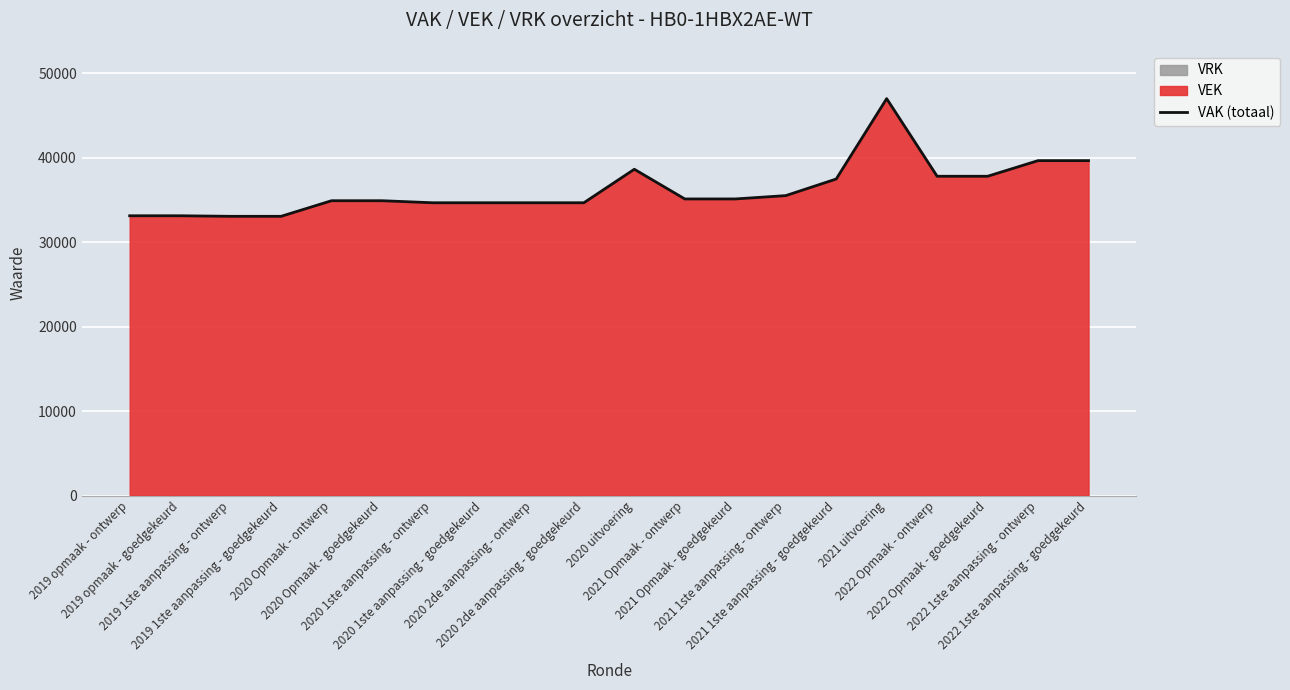

What position from the left is 2022 Opmaak - goedgekeurd?

18